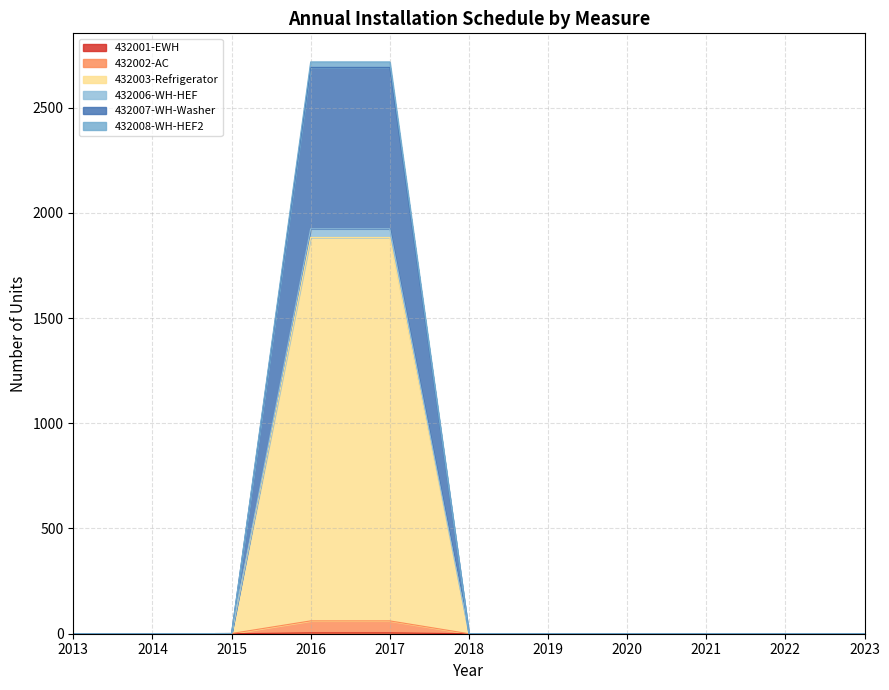

What is the greatest value displayed?

2717